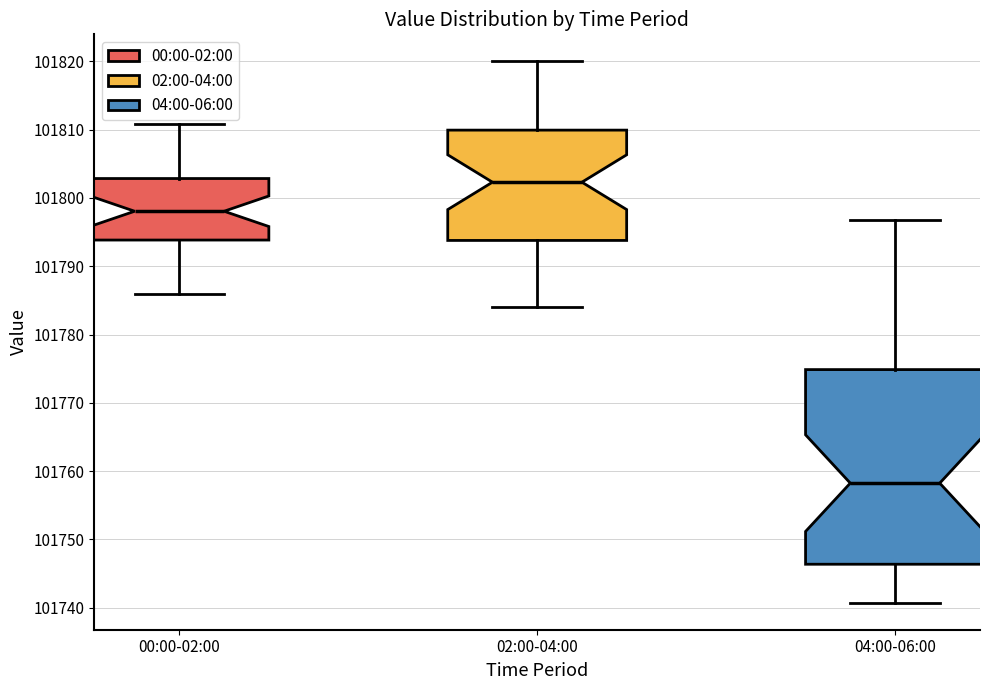

Reading left to right, read every box against the y-axis: the position of its median line, the range the box covers, and the ends of its whiskers. The values are not printed on the chart, so give them approximately, as read against the axis.

00:00-02:00: median 101798, box 101794 to 101803, whiskers 101786 to 101811
02:00-04:00: median 101802, box 101794 to 101810, whiskers 101784 to 101820
04:00-06:00: median 101758, box 101746 to 101775, whiskers 101741 to 101797